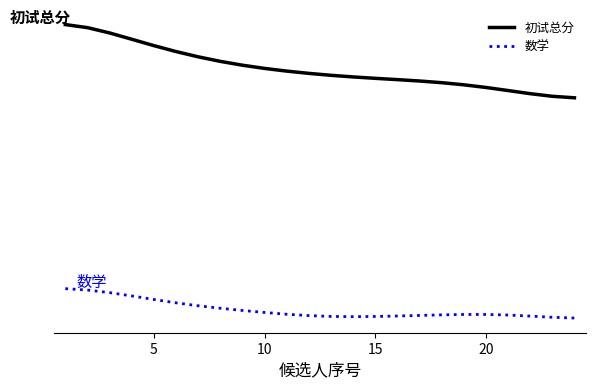

What is the average value of the 数学 series?

106.2